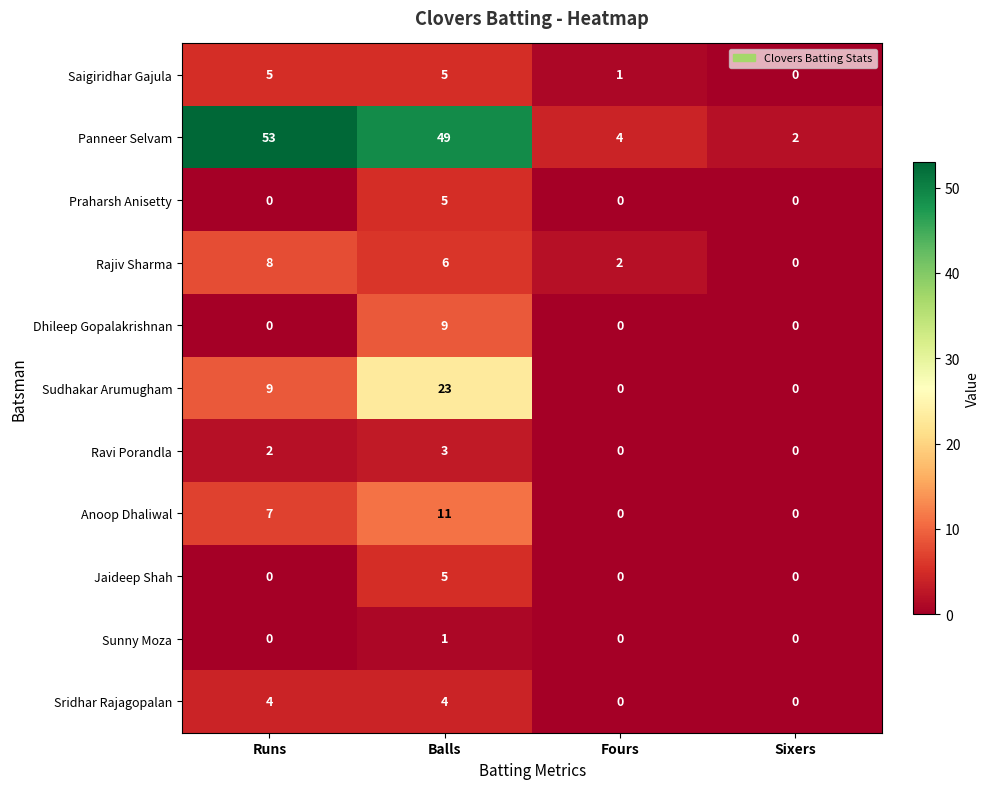

At how many categories does at least one series exceed 50?

1